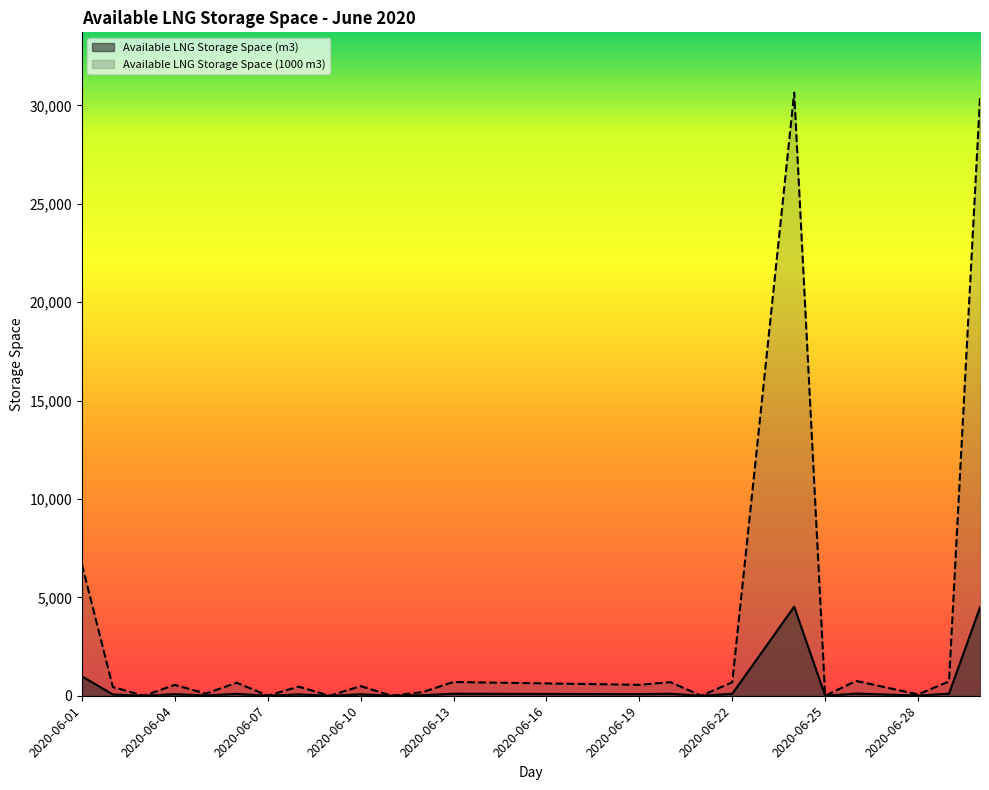

Where is the first local minimum for Available LNG Storage Space (m3)?

2020-06-03